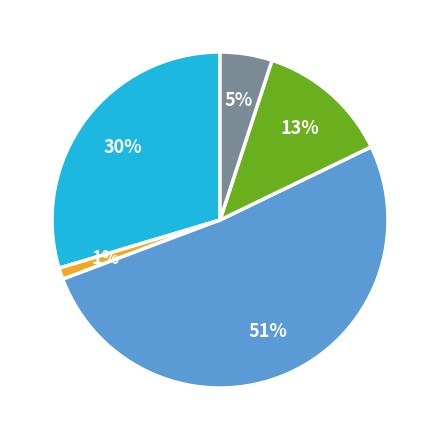

To the nearest percent, what is the difference between the largest and smallest slice percentages?

50%